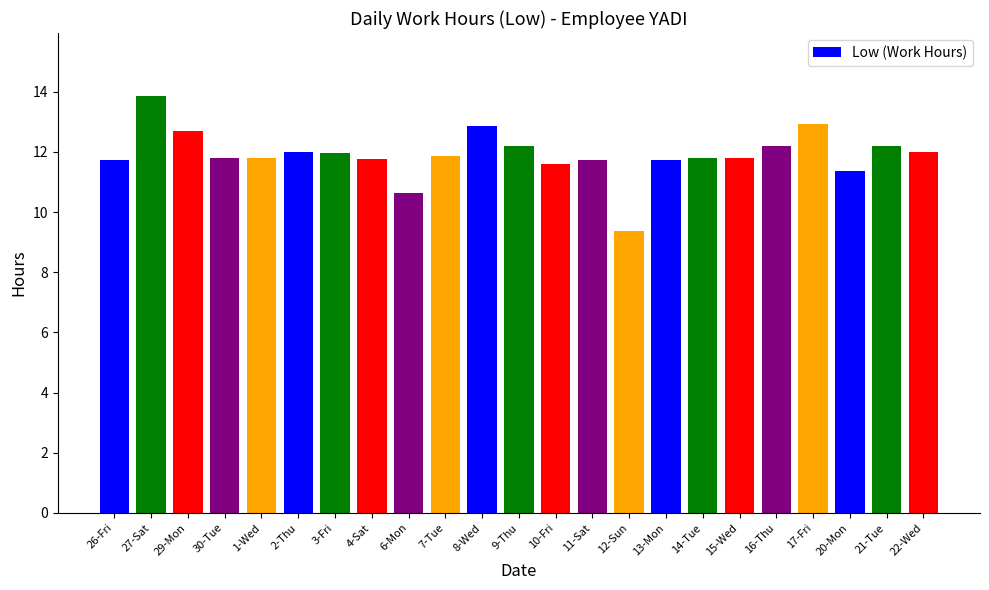

Read the value at 26-Fri.

11.7